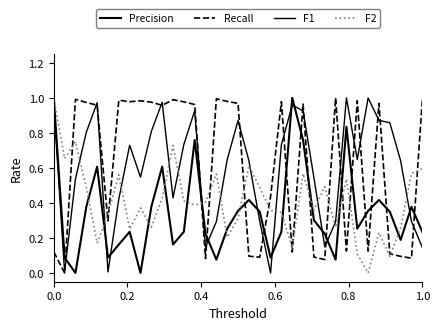

How many lines are shown in the chart?

4